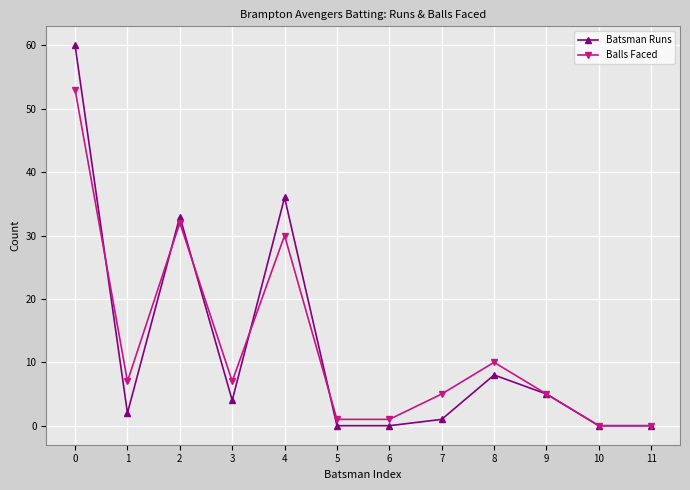

Does the chart display data point markers on the line(s)?

Yes